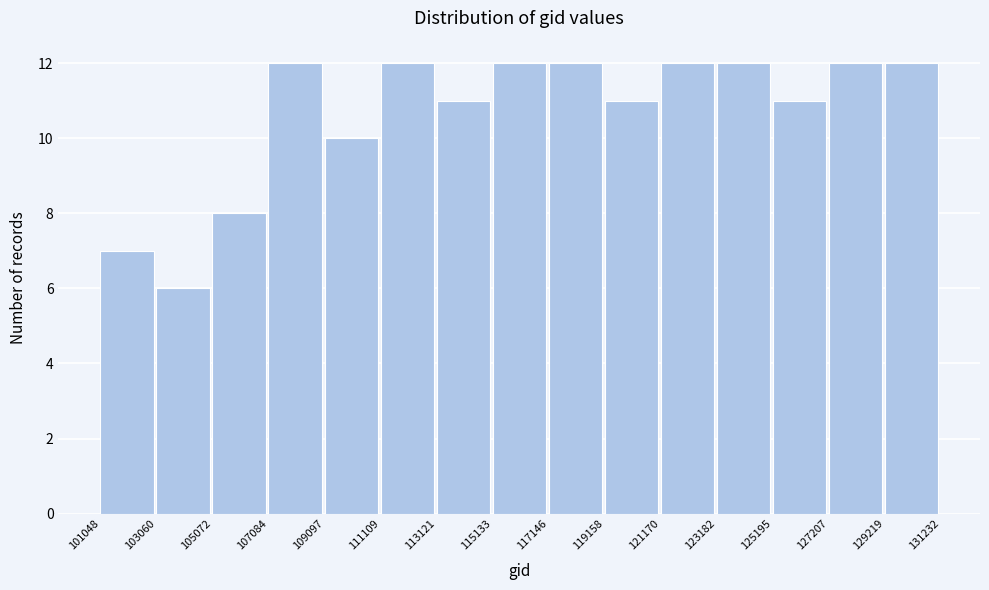

What is the height of the bar covering 121170 to 123182 on the x-axis? The values are not printed on the chart, so give them approximately, as read against the axis.

12